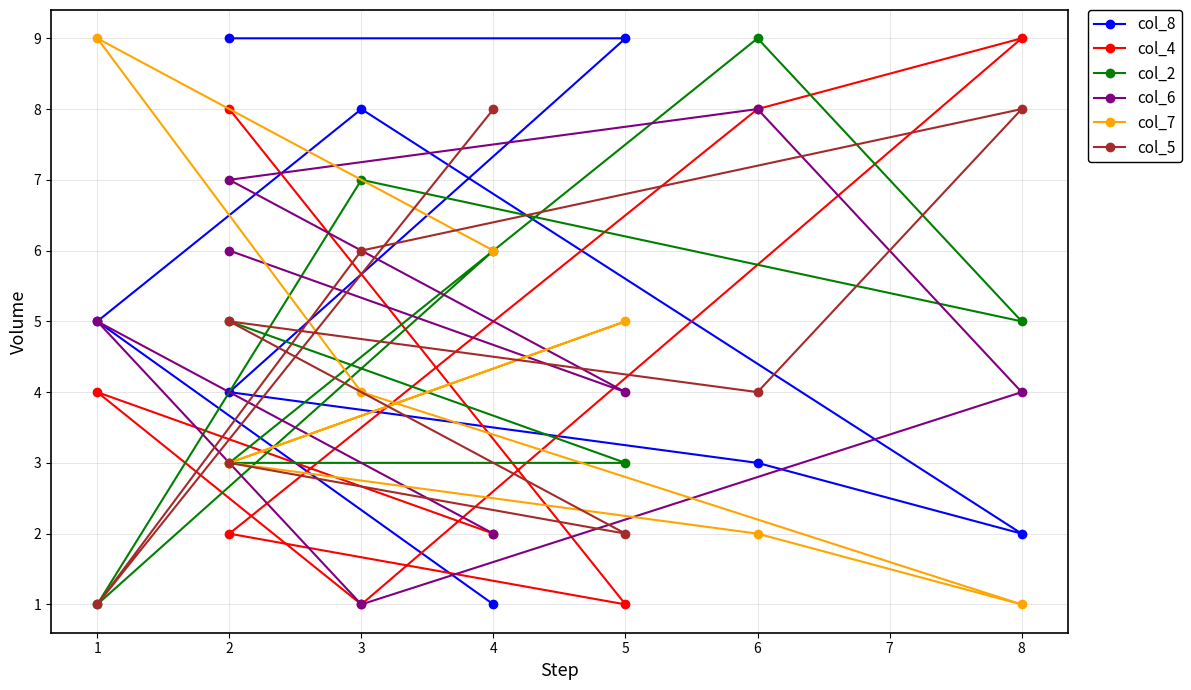

What is the difference between the second highest and second lowest values in the col_8 series?

7